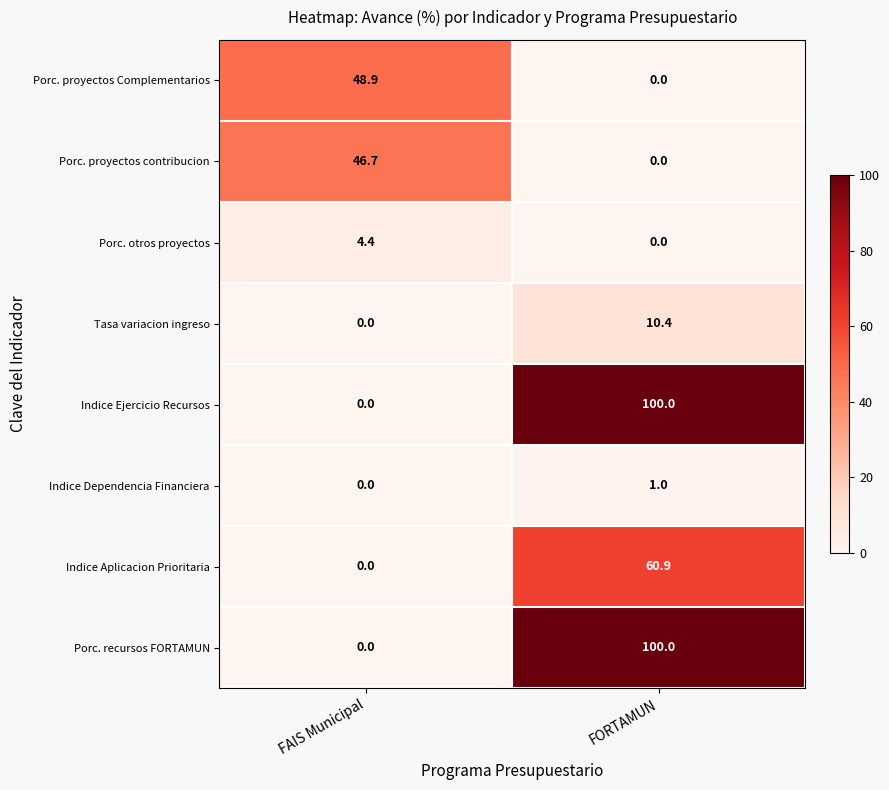

Where is Porc. proyectos contribucion nearest to the value 23?

FORTAMUN